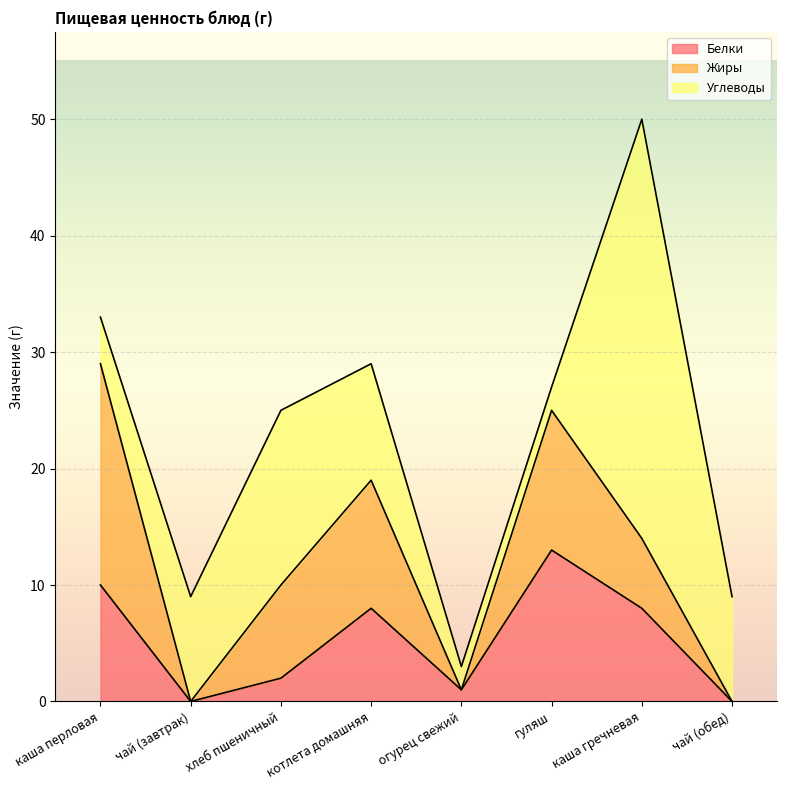

What is the difference between the maximum and minimum values in the Жиры series?

19